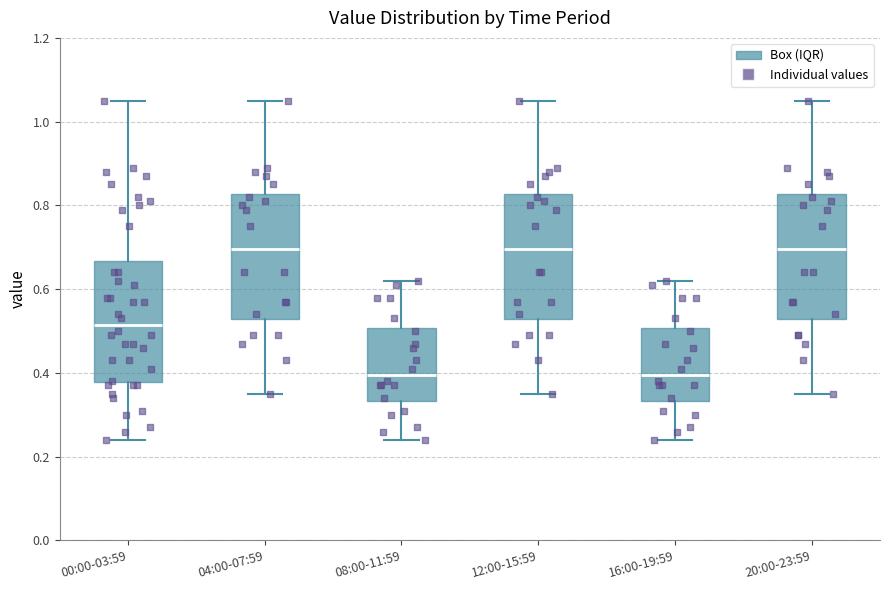

Reading left to right, transcribe this box plot: for each box, give where its median line is, the range the box spans, and where its two whiskers end, as read against the y-axis. The values are not printed on the chart, so give them approximately, as read against the axis.

00:00-03:59: median 0.52, box 0.38 to 0.66, whiskers 0.24 to 1.06
04:00-07:59: median 0.70, box 0.52 to 0.82, whiskers 0.36 to 1.06
08:00-11:59: median 0.40, box 0.34 to 0.50, whiskers 0.24 to 0.62
12:00-15:59: median 0.70, box 0.52 to 0.82, whiskers 0.36 to 1.06
16:00-19:59: median 0.40, box 0.34 to 0.50, whiskers 0.24 to 0.62
20:00-23:59: median 0.70, box 0.52 to 0.82, whiskers 0.36 to 1.06